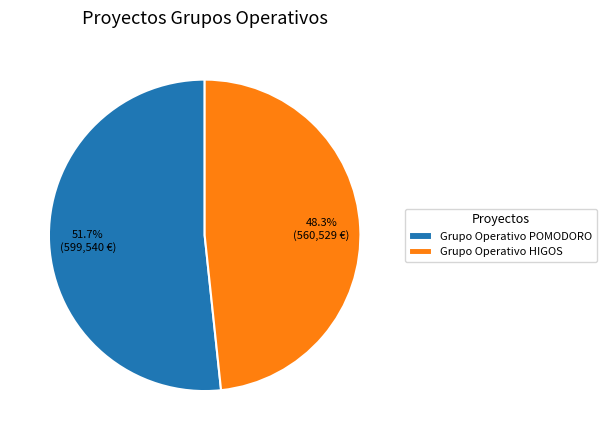

Rank the categories by value from highest to lowest.

Grupo Operativo POMODORO, Grupo Operativo HIGOS